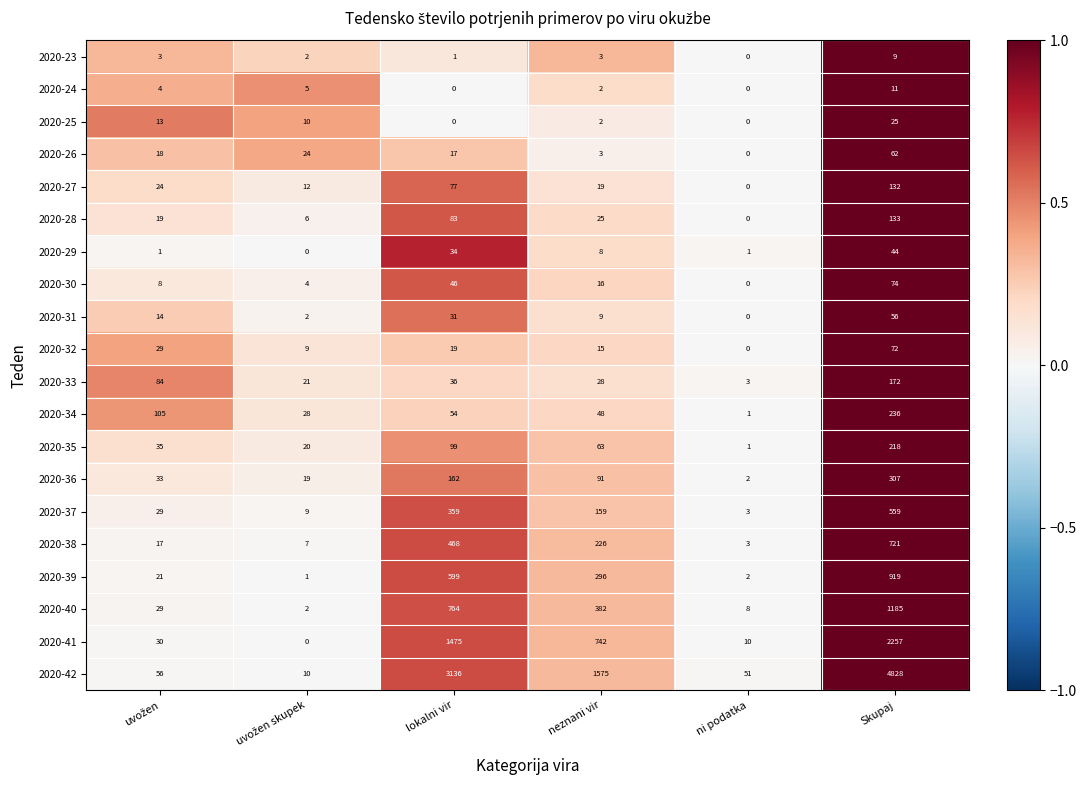

List the series in order of their peak value, highest first.

2020-42, 2020-41, 2020-40, 2020-39, 2020-38, 2020-37, 2020-36, 2020-34, 2020-35, 2020-33, 2020-28, 2020-27, 2020-30, 2020-32, 2020-26, 2020-31, 2020-29, 2020-25, 2020-24, 2020-23